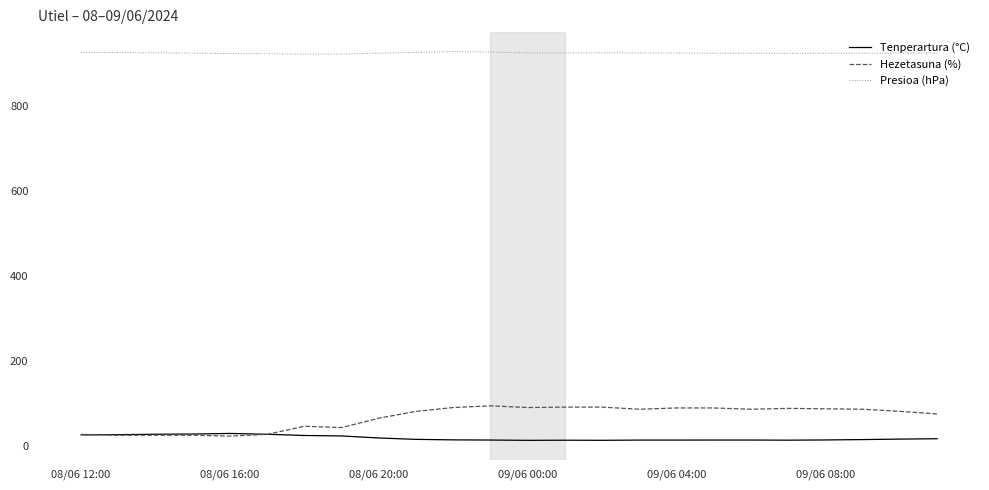

Is this an area chart (filled region under the line)?

No